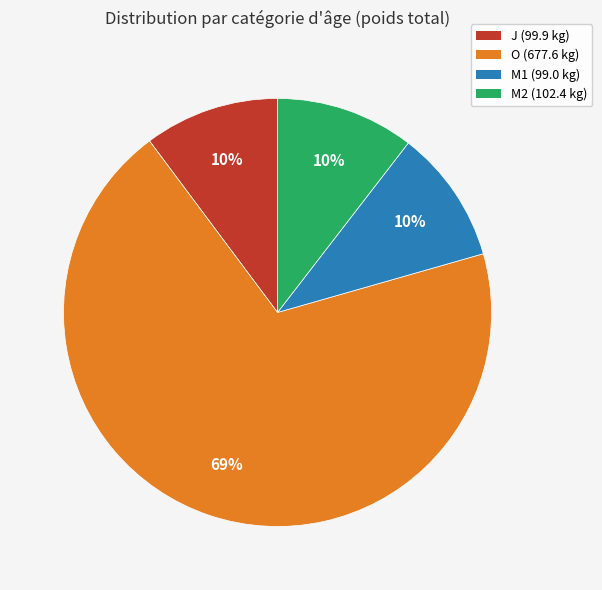

Count the number of slices in the pie.

4